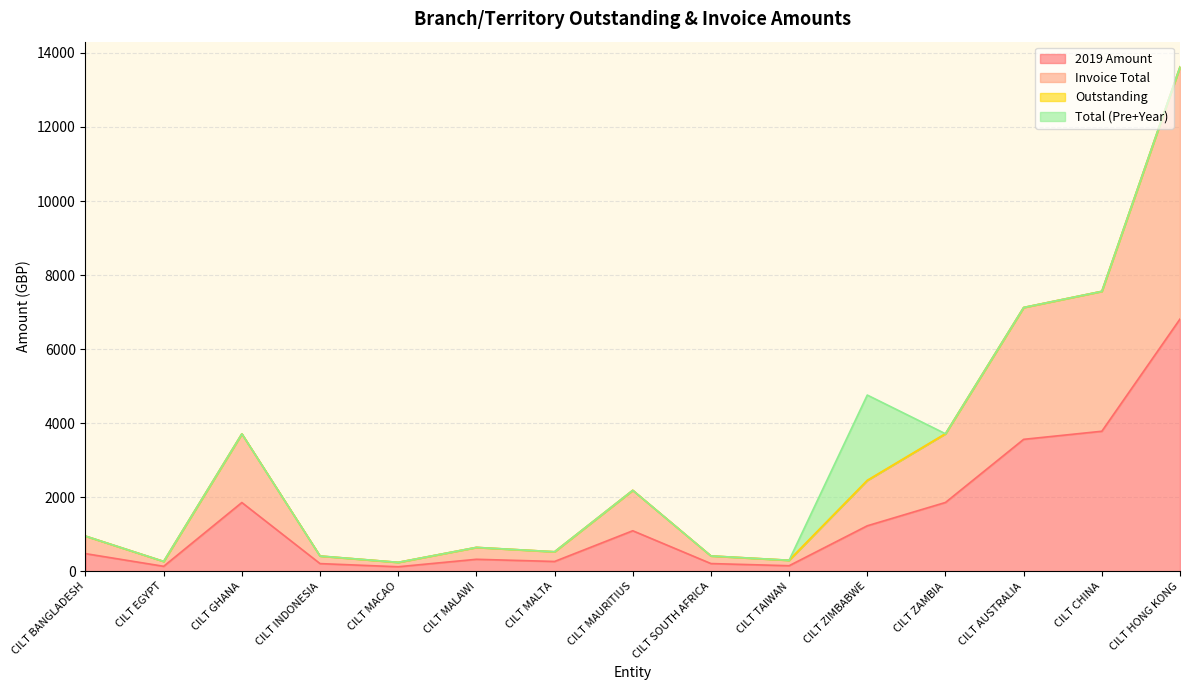

Where is the first local minimum for 2019 Amount?

CILT EGYPT